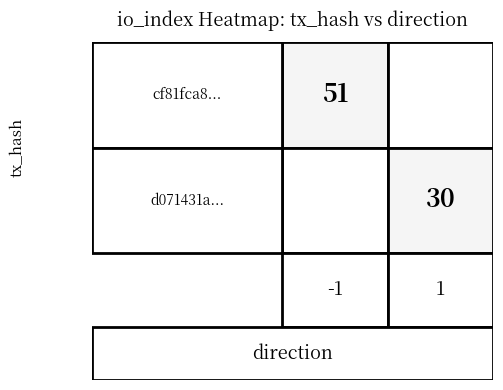

List the series in order of their peak value, lowest first.

d071431a876a84201da823eba515dd04f28a7e5, cf81fca8268630ba4d98e20d107ad9461a849ba